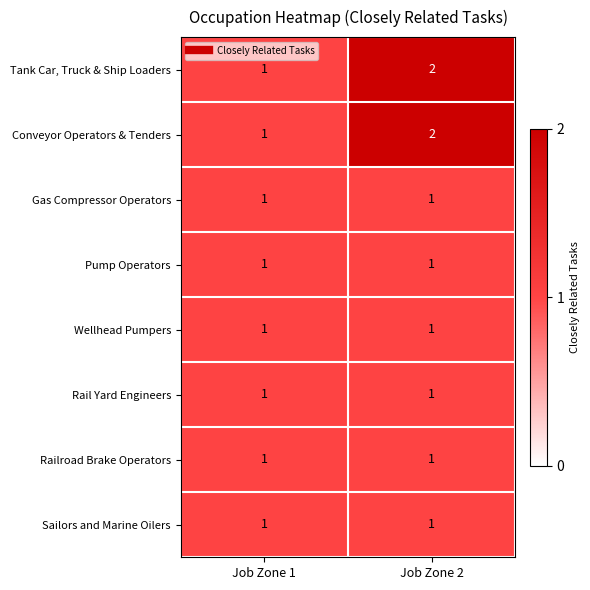

What is the sum of the Tank Car, Truck & Ship Loaders values at Job Zone 2 and Job Zone 1?

3